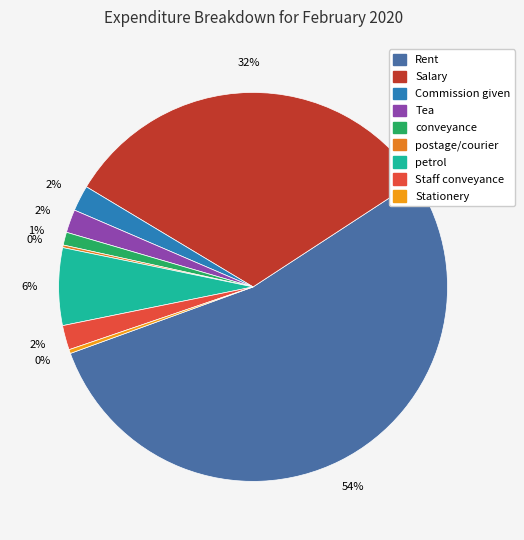

Which has a higher value, Tea or Commission given?

Commission given